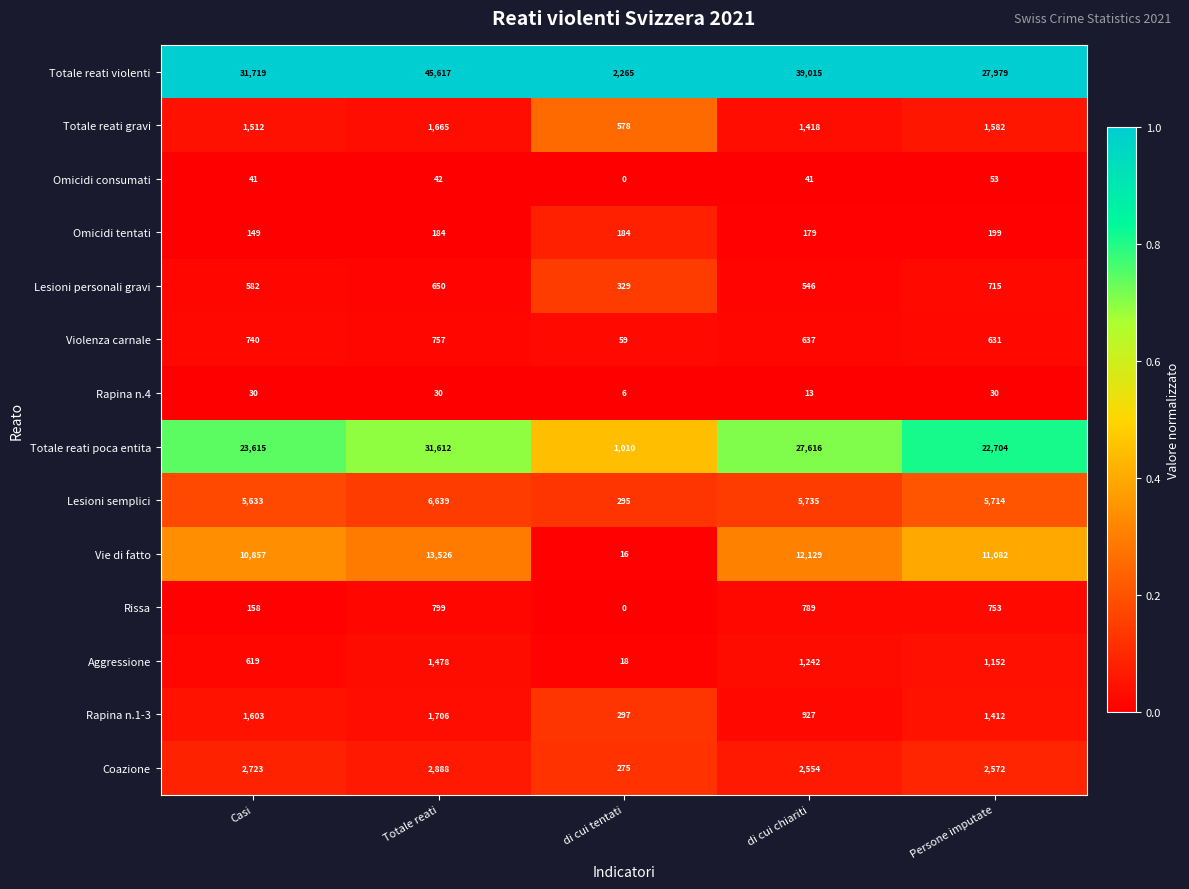

What is the average value of the Totale reati violenti series?

29319